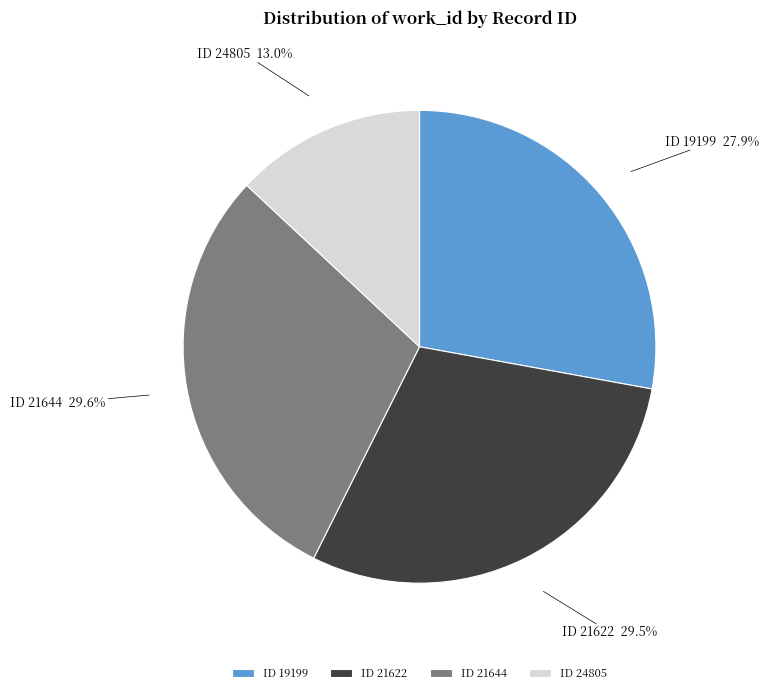

Which slice is the smallest?

ID 24805